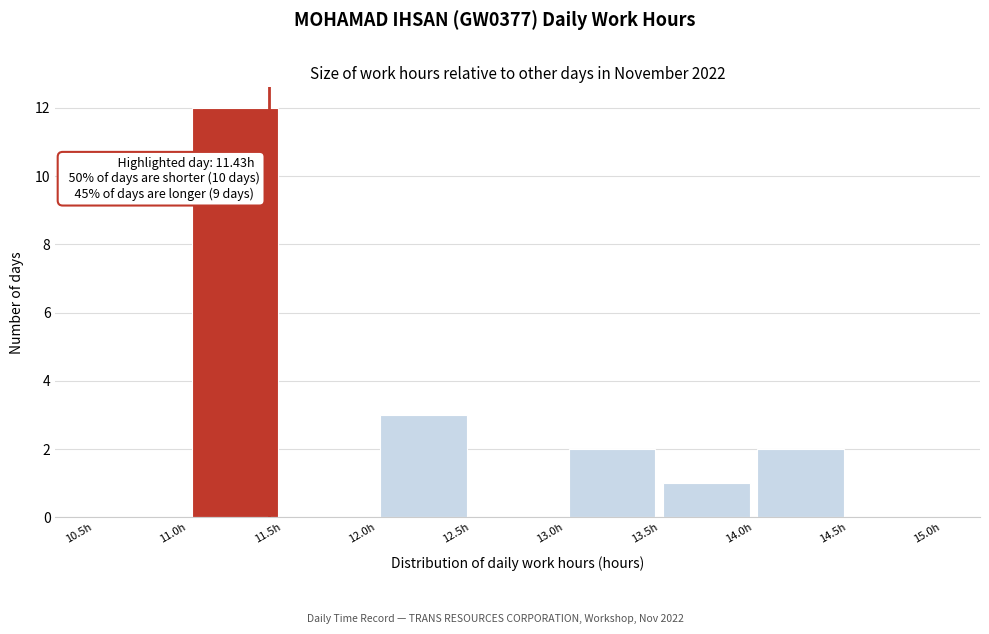

Over which range of the x-axis is the bar tallest?

11.0 to 11.5